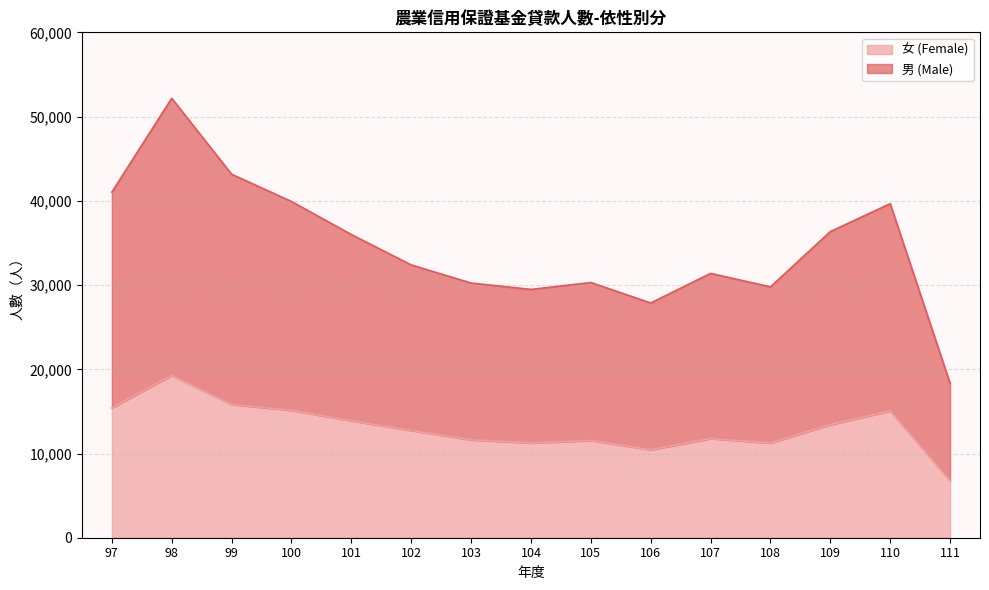

What is the total value across all series at 107?

31393